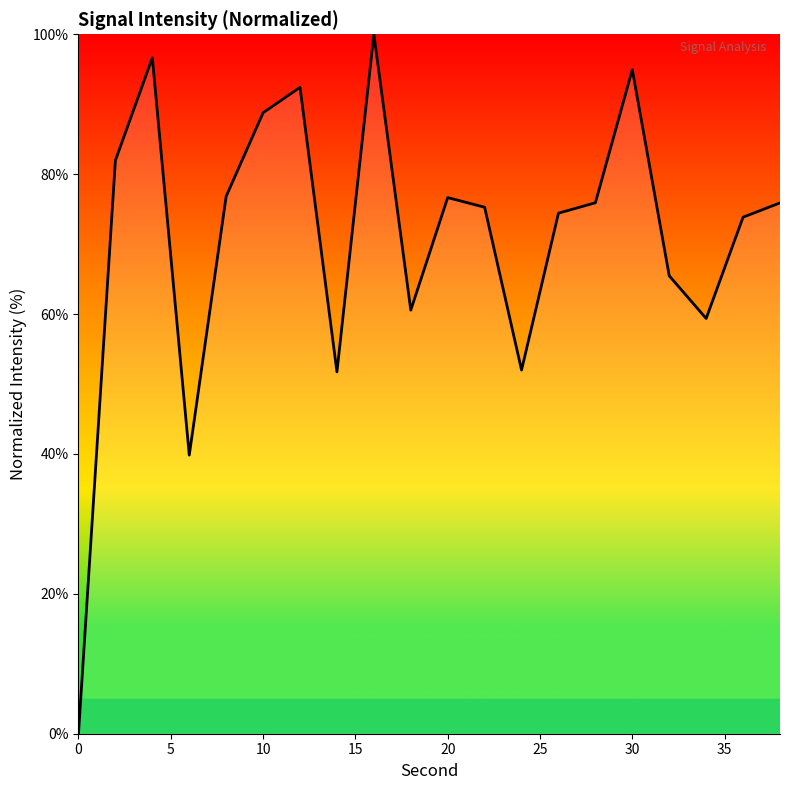

What is the maximum value shown in the chart?

100.0